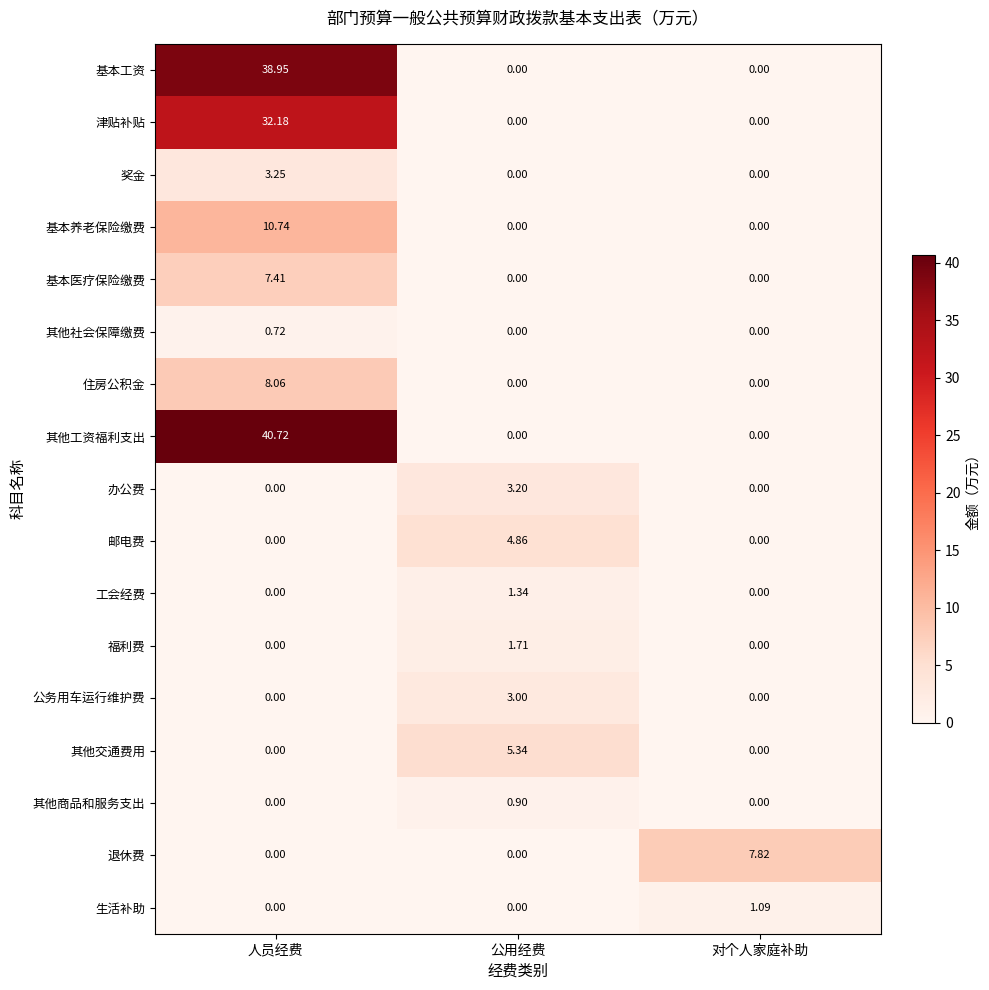

At which label does 其他社会保障缴费 reach its peak?

人员经费